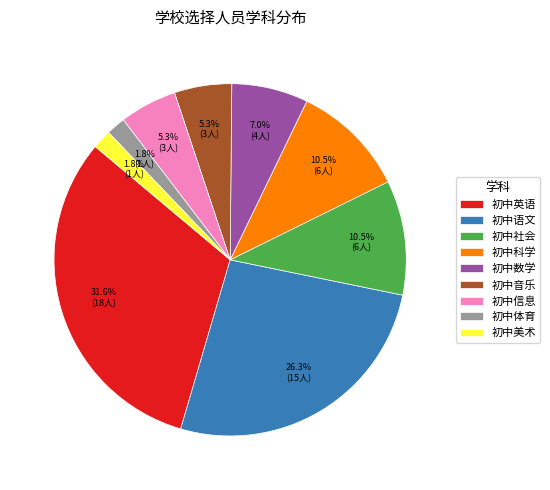

Does 初中英语 account for over 50% of the chart?

No